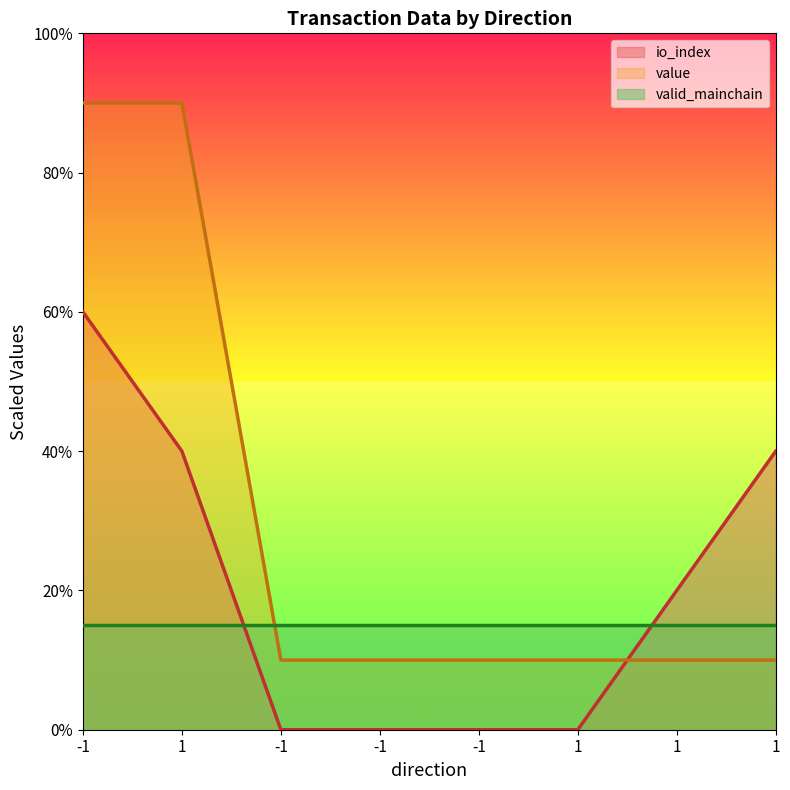

Is it true that value equals 7 at -1?

False